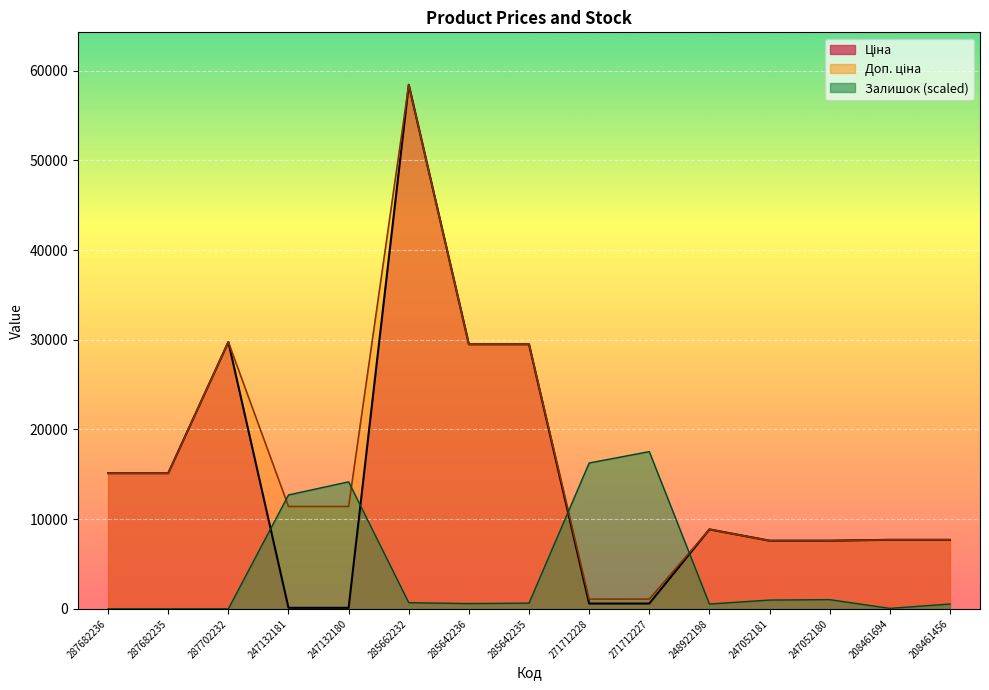

Reading left to right, what are all the values shown in this chart?

Ціна: 287682236=15120.0	287682235=15120.0	287702232=29747.2	247132181=114.1	247132180=114.1	285662232=58426.5	285642236=29491.5	285642235=29491.5	271712228=589.9	271712227=589.9	248922198=8856.7	247052181=7596.5	247052180=7596.5	208461694=7693.1	208461456=7693.1
Доп. ціна: 287682236=15120.0	287682235=15120.0	287702232=29747.2	247132181=11410.0	247132180=11410.0	285662232=58426.5	285642236=29491.5	285642235=29491.5	271712228=1081.7	271712227=1081.7	248922198=8856.7	247052181=7596.5	247052180=7596.5	208461694=7693.1	208461456=7693.1
Залишок: 287682236=0.0	287682235=0.0	287702232=0.0	247132181=12694.3	247132180=14159.1	285662232=683.5	285642236=585.9	285642235=634.7	271712228=16258.5	271712227=17528.0	248922198=537.1	247052181=976.5	247052180=1025.3	208461694=48.8	208461456=537.1